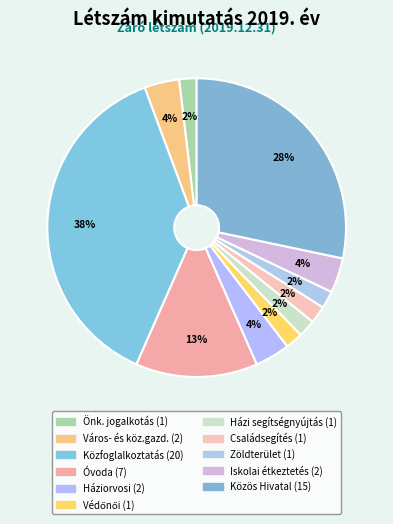

Which category has the smallest portion of the pie?

Önkormányzati jogalkotás